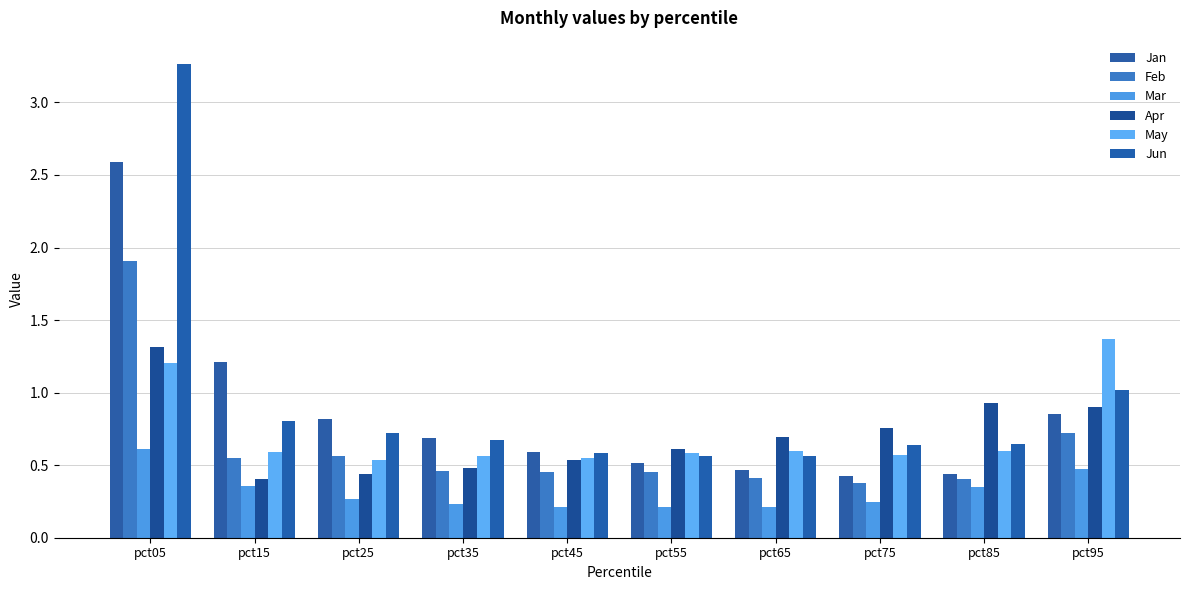

What are all the series names shown in the legend?

Jan, Feb, Mar, Apr, May, Jun